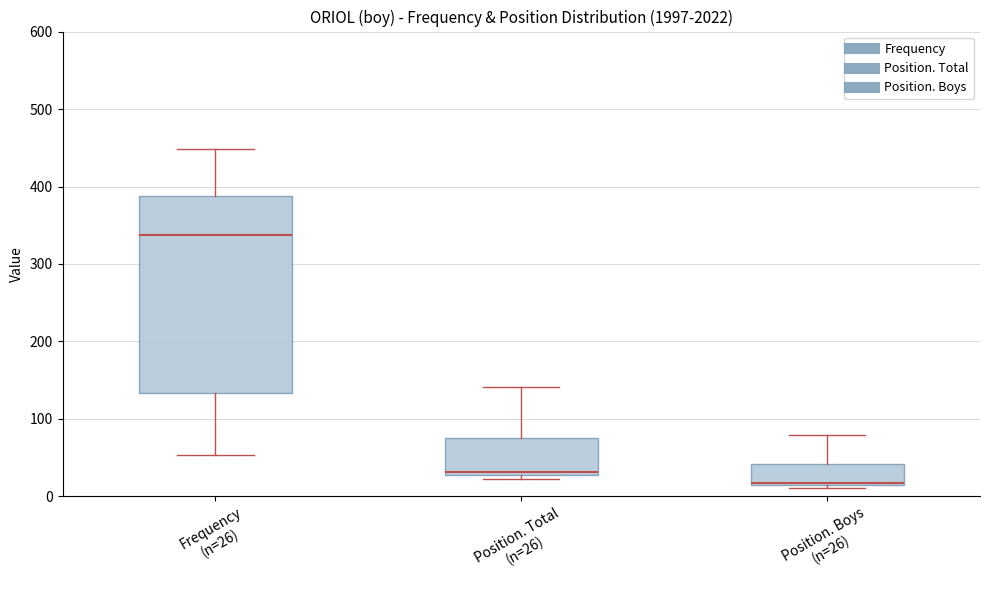

Comparing the boxes themselves (not the whiskers), which one is the tallest?

Frequency (n=26)